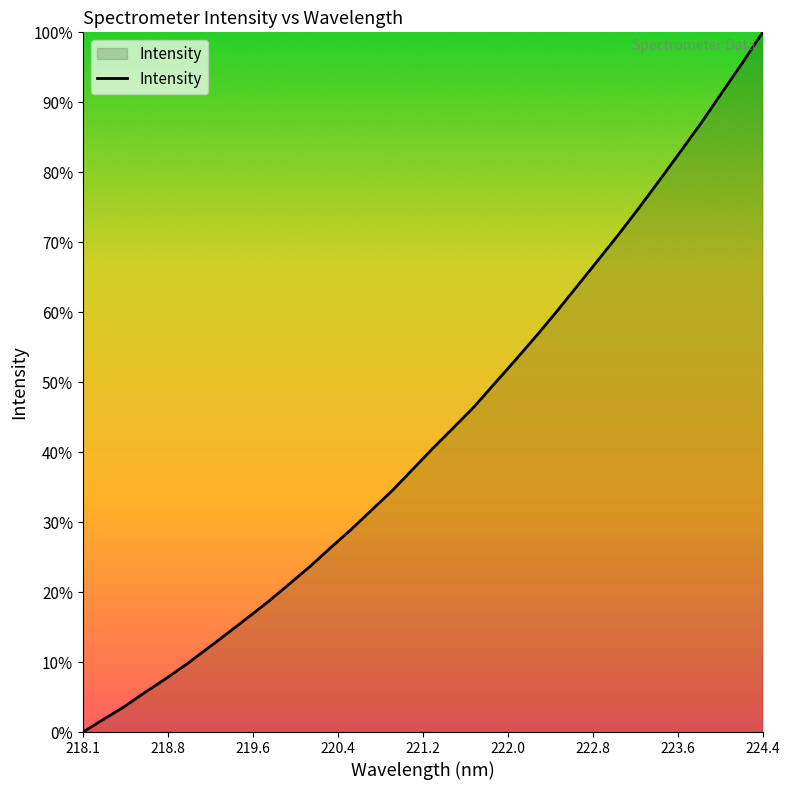

True or false: there are more than 2 points higher than both neighbors.

False